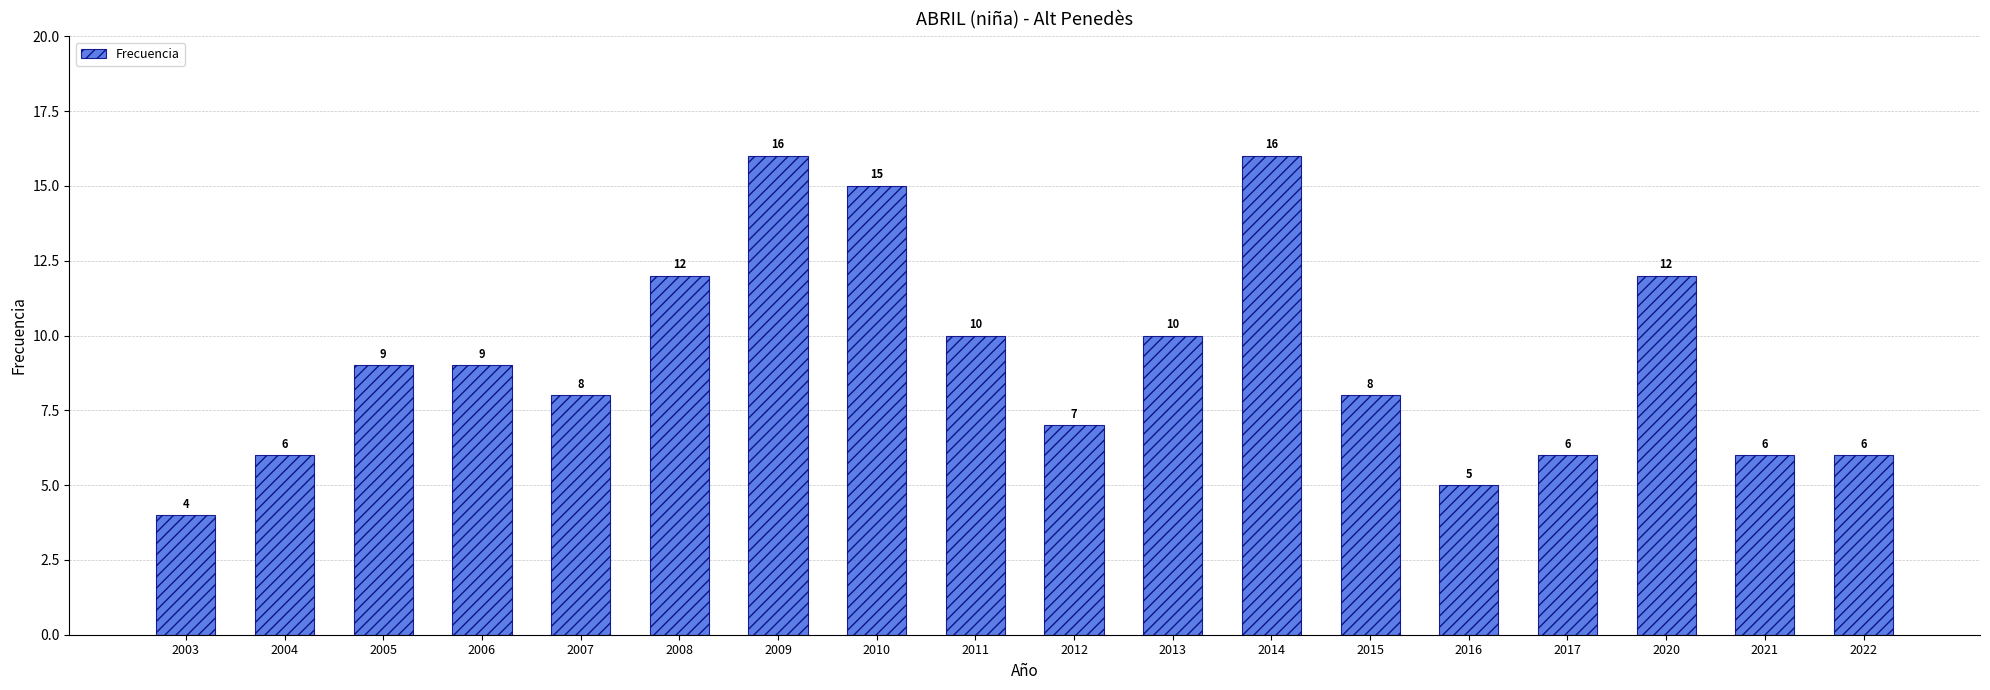

What is the difference between the values at 2010 and 2014?

1